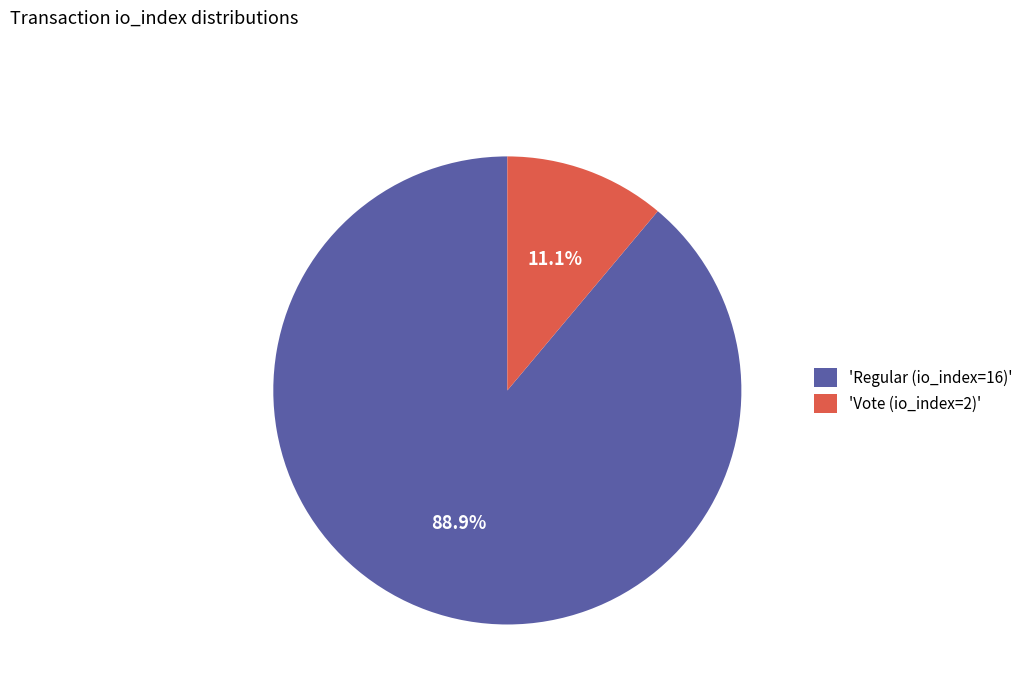

How many segments does this pie chart have?

2